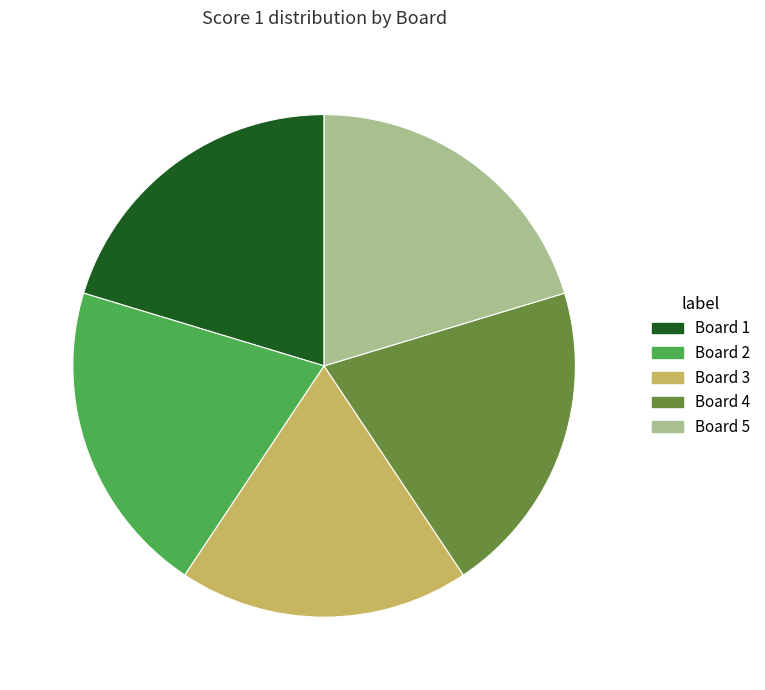

What is the ratio of the value at Board 3 to the value at Board 1?

0.9